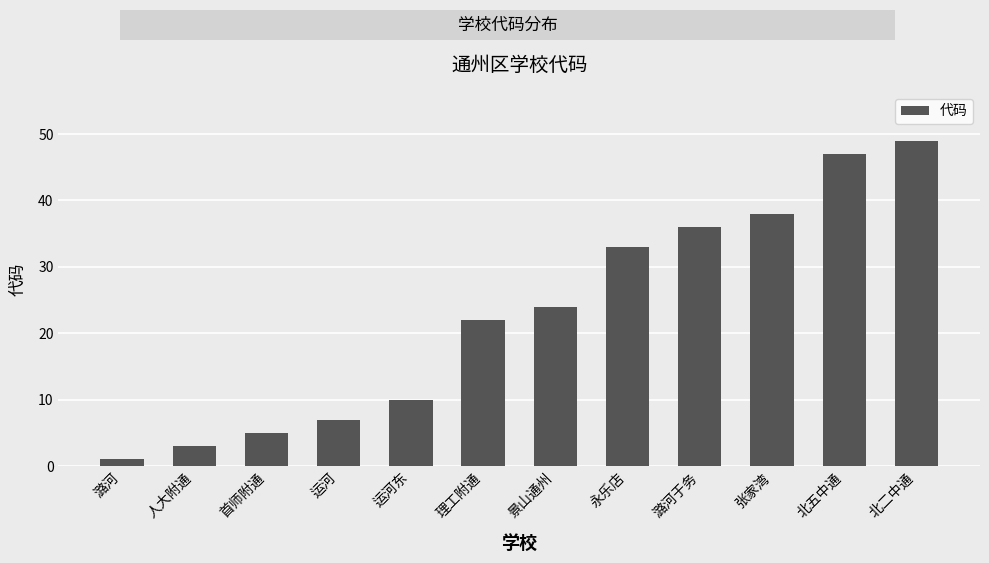

How many series are shown in this chart?

1